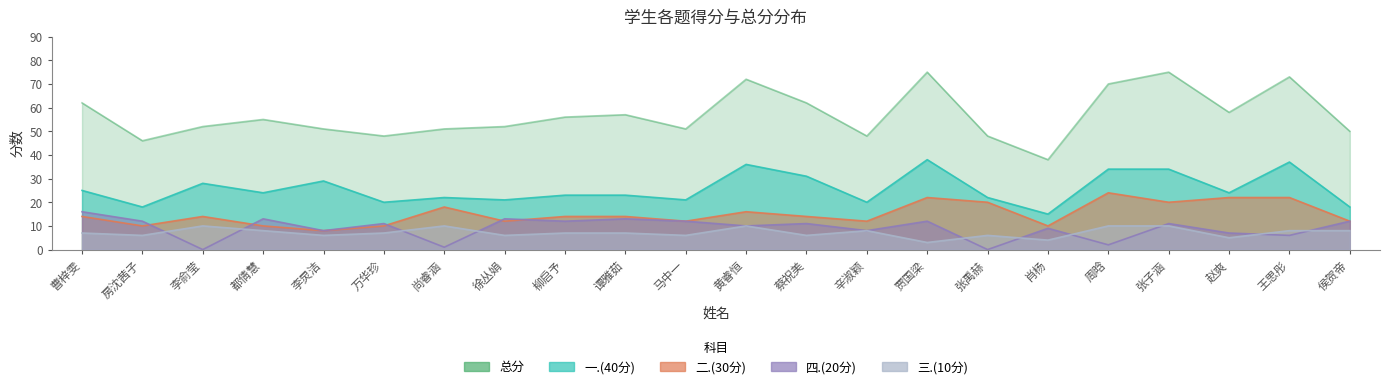

What is the sum of all 三.(10分) values?

158